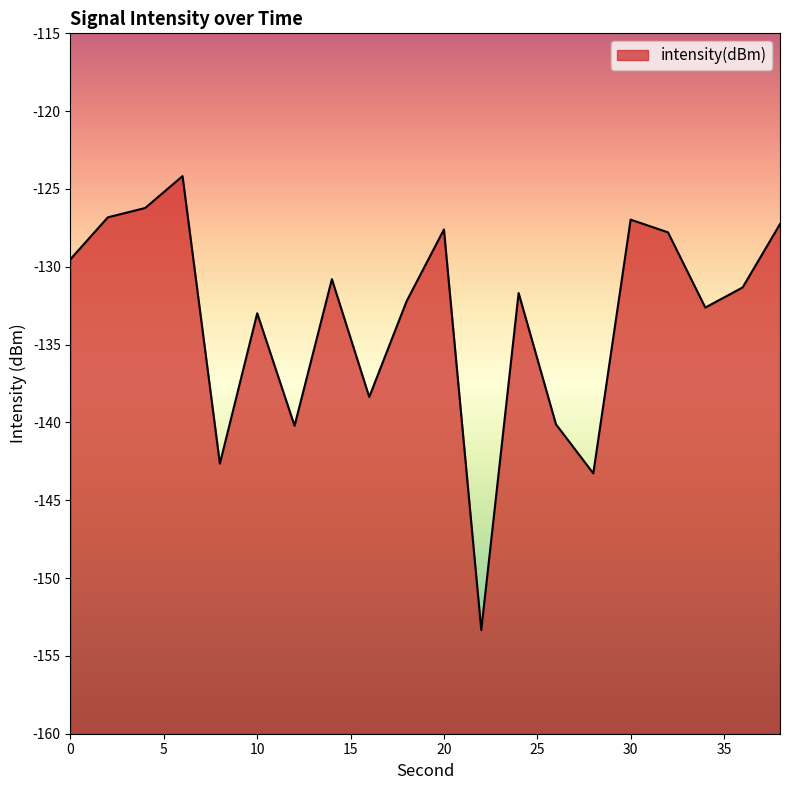

What is the maximum value shown in the chart?

-124.2